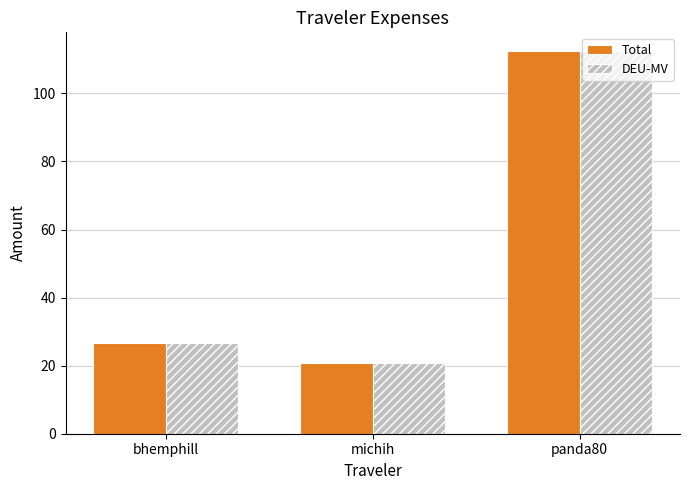

At how many categories does at least one series exceed 39?

1